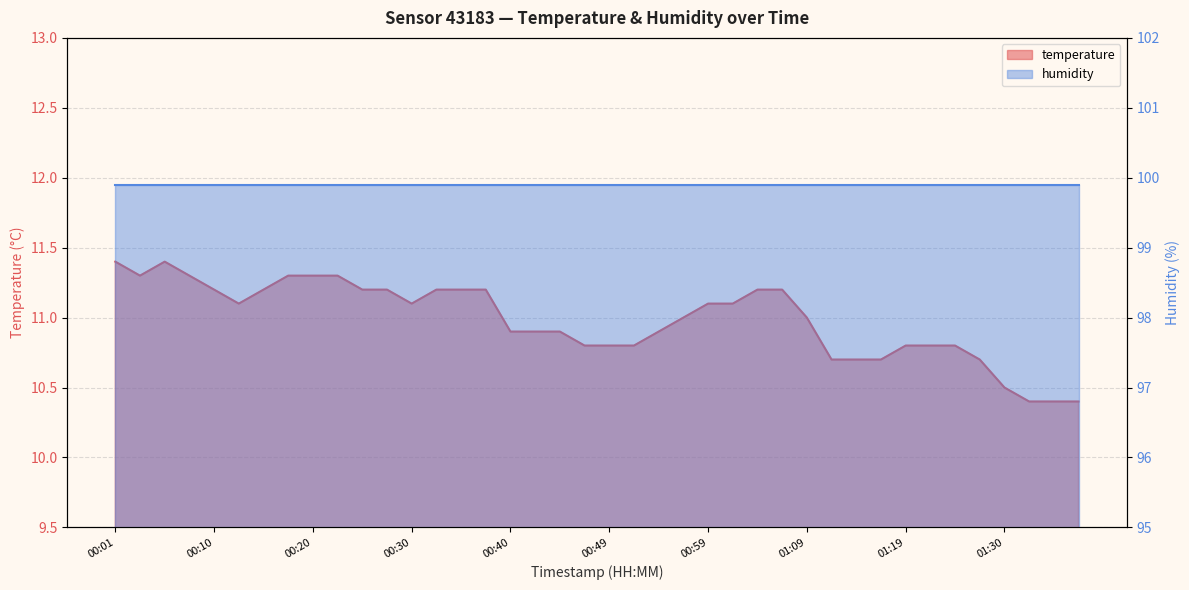

What is the sum of the values at 01:09 and 00:52?

21.8